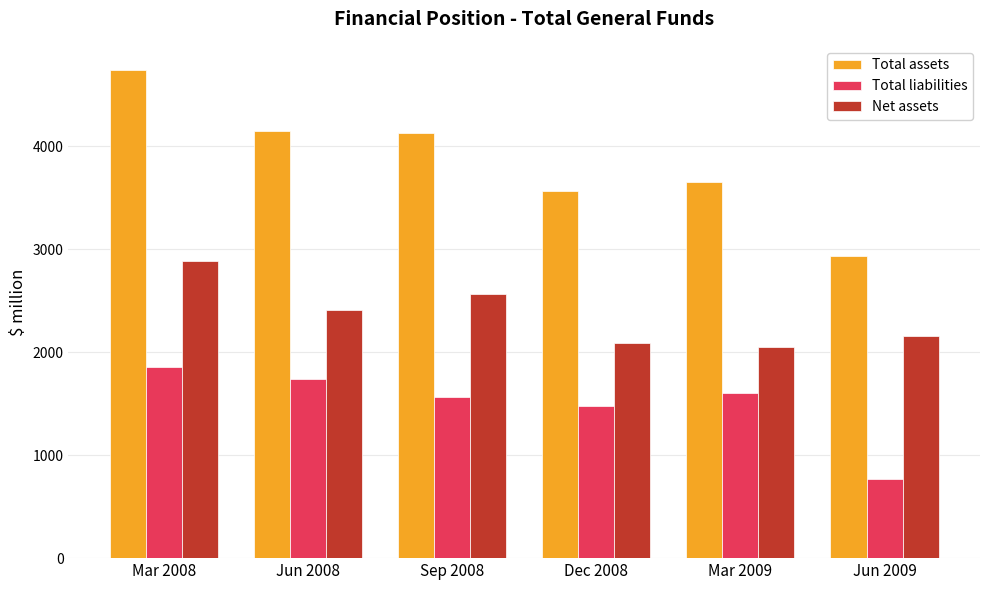

What are all the series names shown in the legend?

Total assets, Total liabilities, Net assets